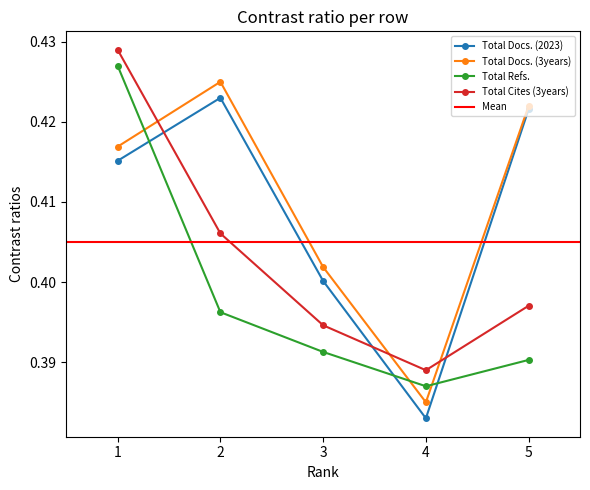

Reading right to left, transcribe all the data shown in this chart.

Total Docs. (2023): 5=0.4	4=0.4	3=0.4	2=0.4	1=0.4
Total Docs. (3years): 5=0.4	4=0.4	3=0.4	2=0.4	1=0.4
Total Refs.: 5=0.4	4=0.4	3=0.4	2=0.4	1=0.4
Total Cites (3years): 5=0.4	4=0.4	3=0.4	2=0.4	1=0.4